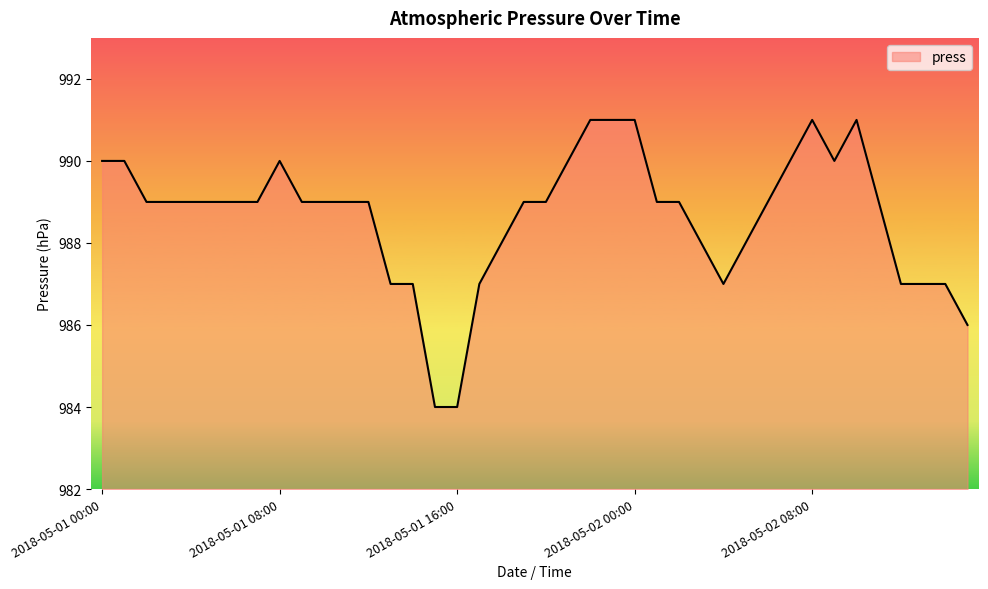

What is the smallest value displayed?

984